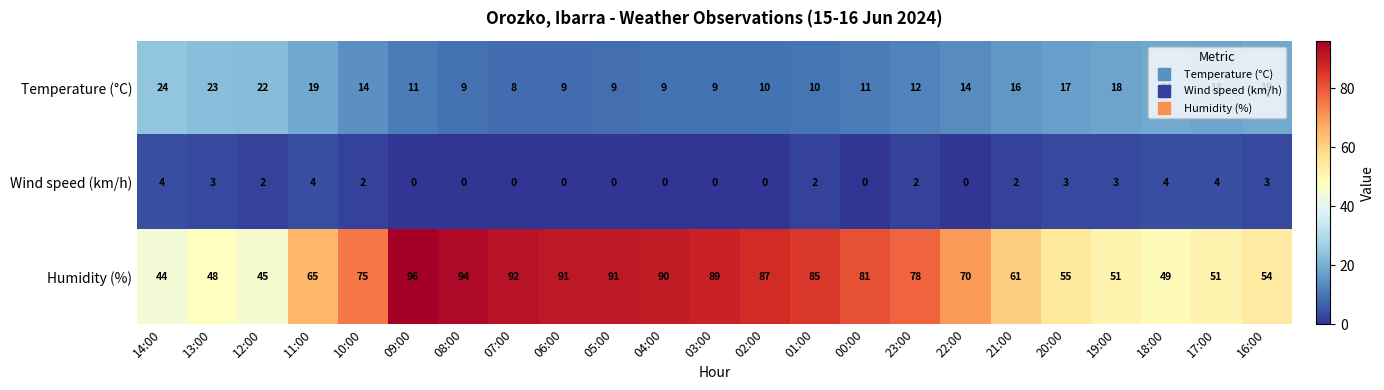

Rank the series at 03:00 from lowest to highest value.

Wind speed (km/h), Temperature (°C), Humidity (%)